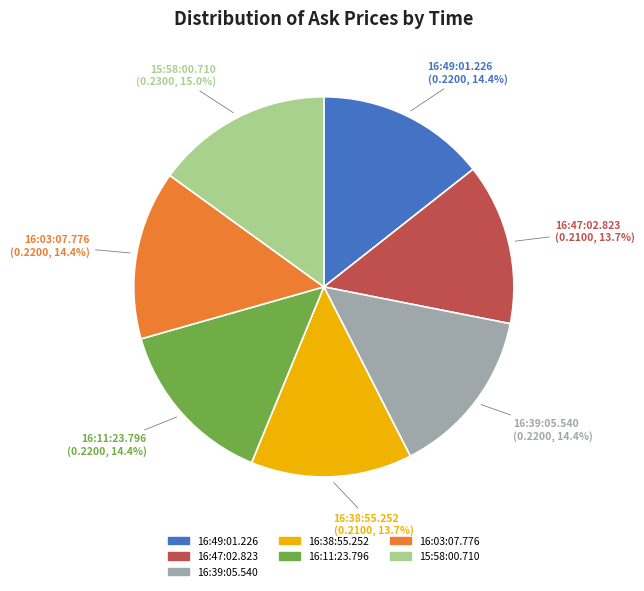

What is the total percentage of 16:11:23.796 and 15:58:00.710?

29.4%